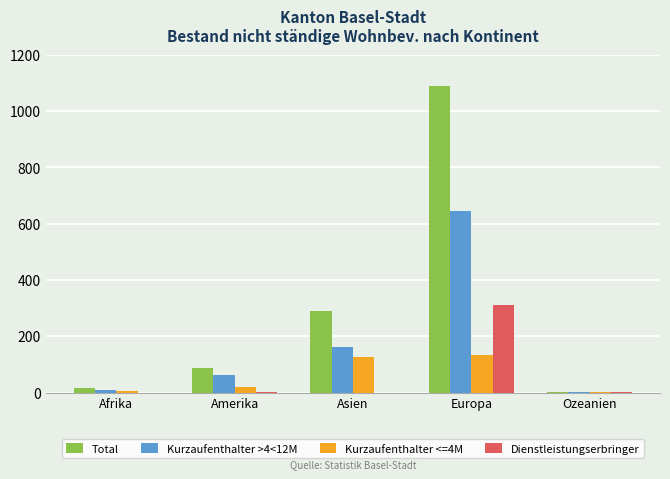

What is the greatest value displayed?

1091